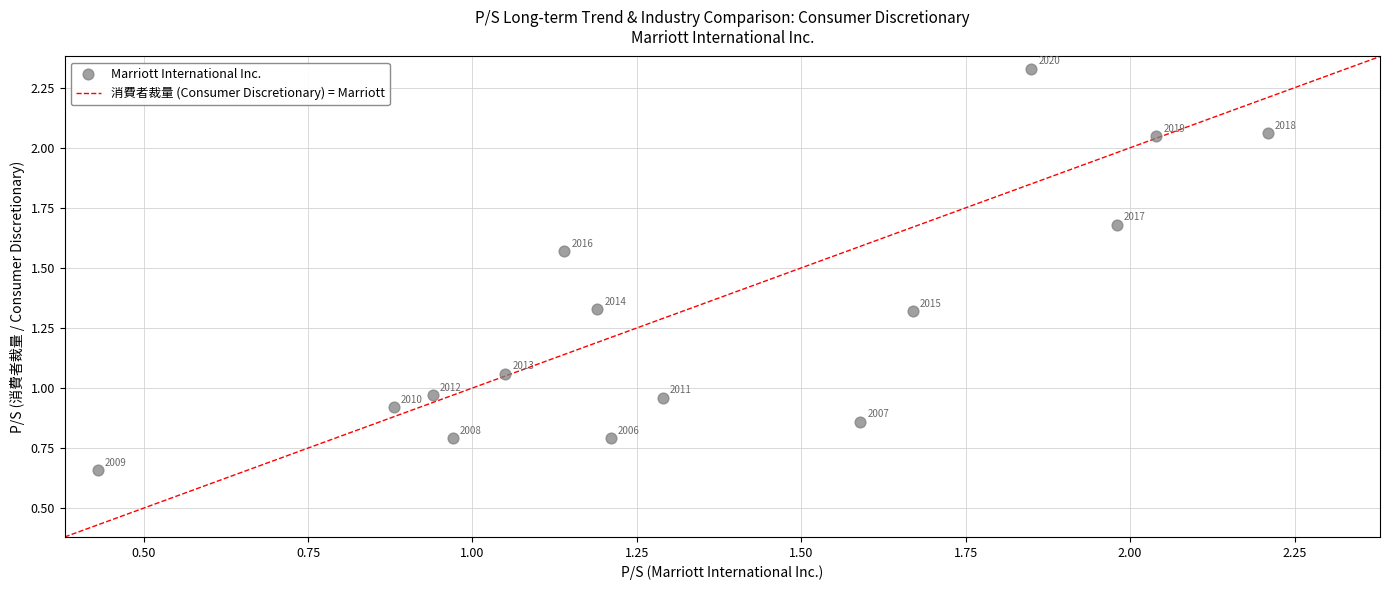

What is the range of X values (max minus min)?

1.8